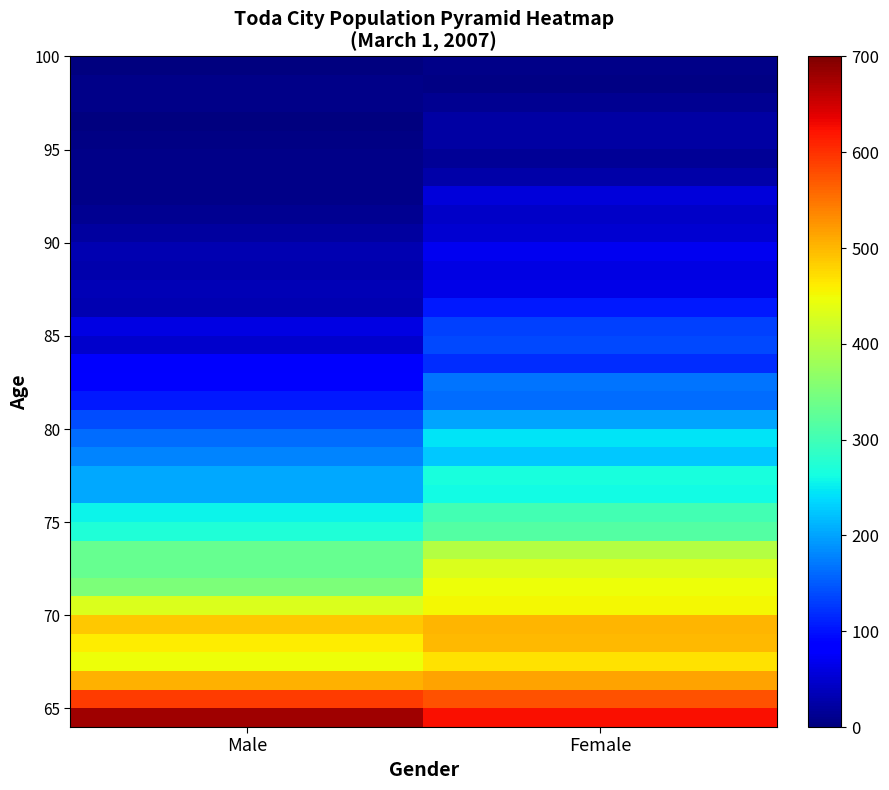

What is the spread (max minus min) of values at Male?

680